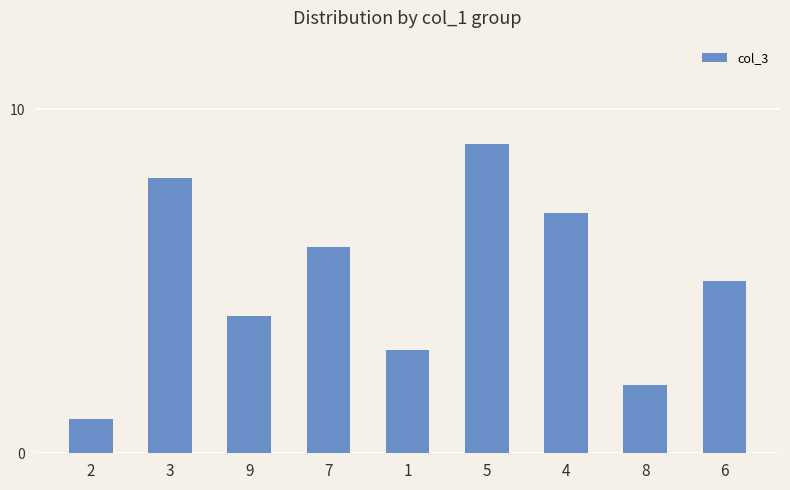

Which category has the highest value across all series?

5